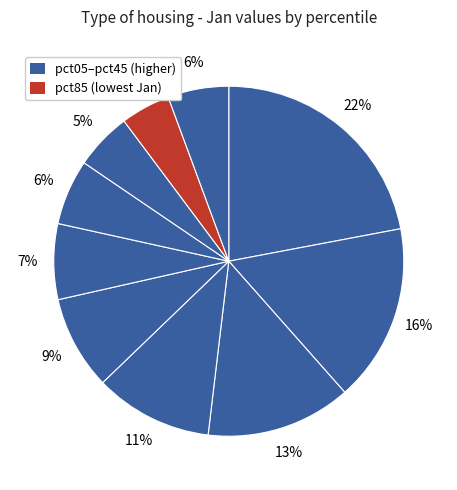

How many segments does this pie chart have?

10